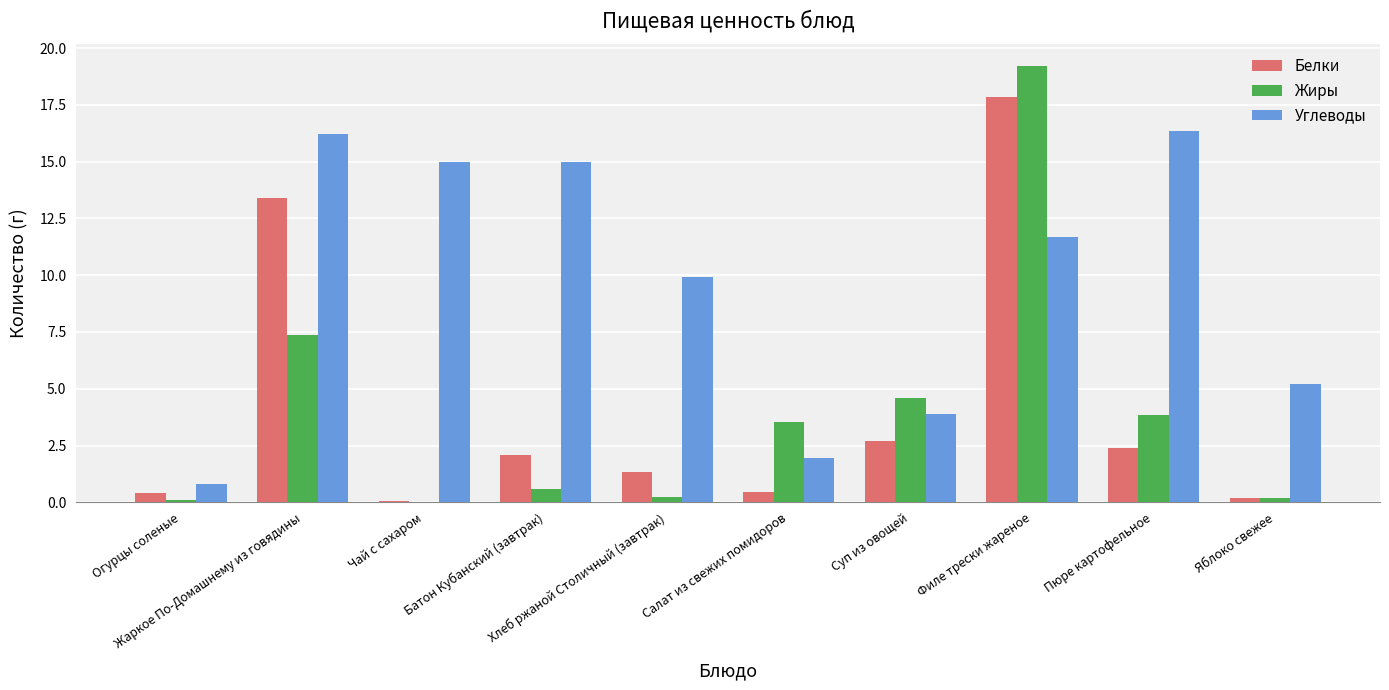

What is the average value of the Жиры series?

4.0